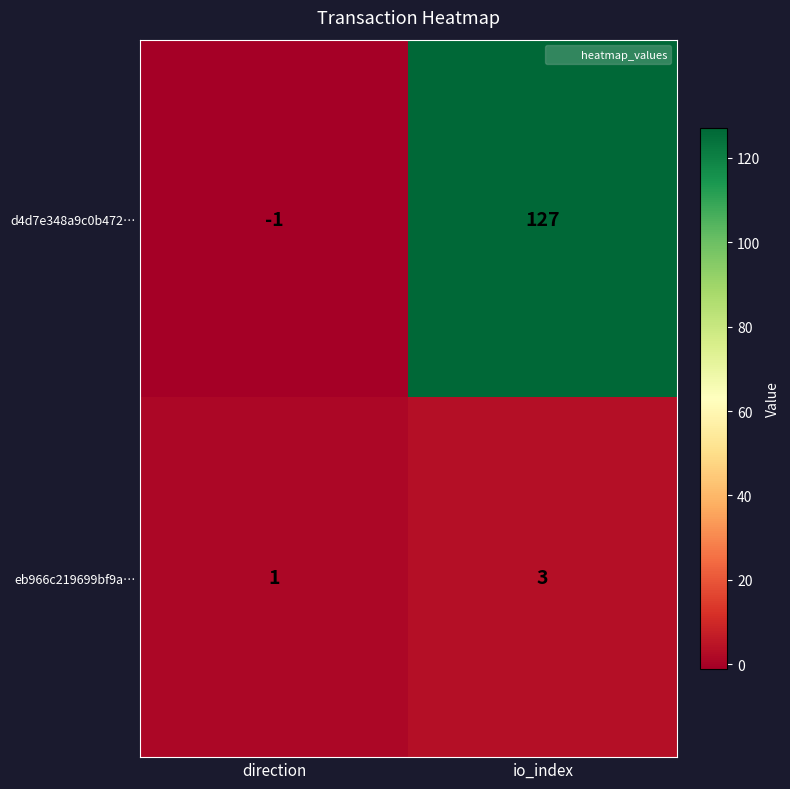

What is the sum of the eb966c219699bf9a… values at io_index and direction?

4